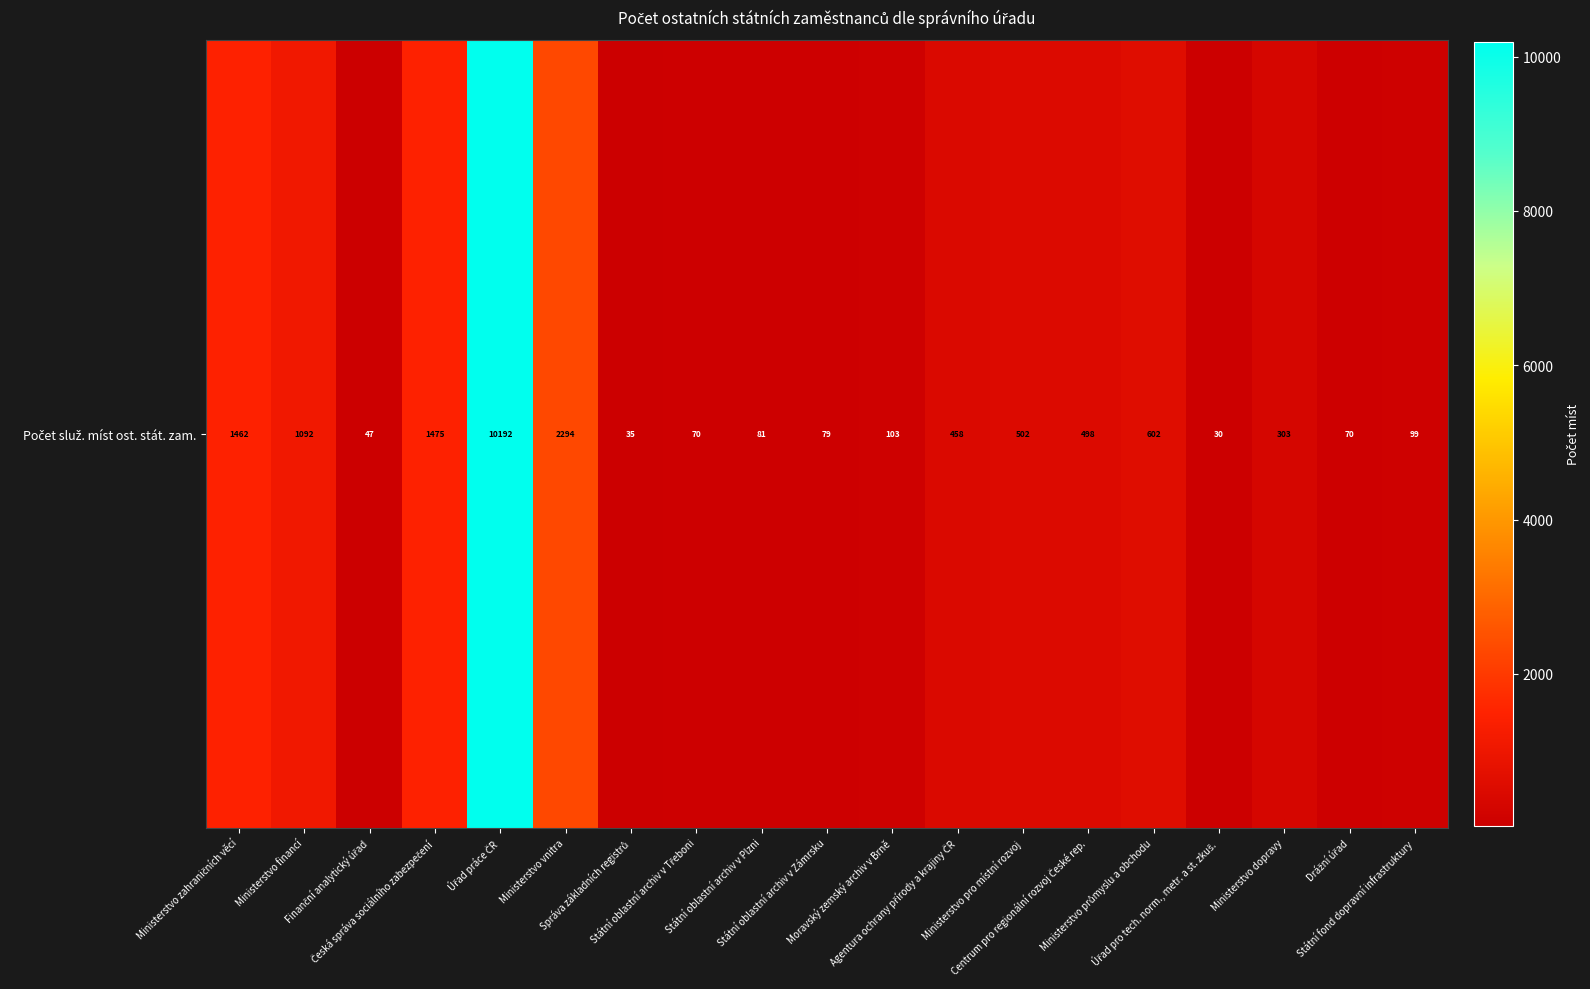

Reading left to right, transcribe all the data shown in this chart.

1462	1092	47	1475	10192	2294	35	70	81	79	103	458	502	498	602	30	303	70	99